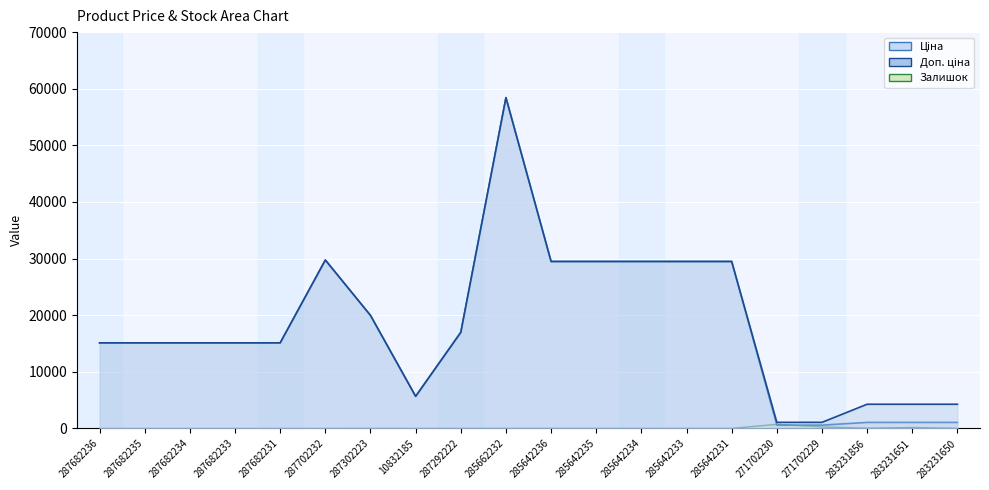

Which series has the largest range (max minus min)?

Ціна